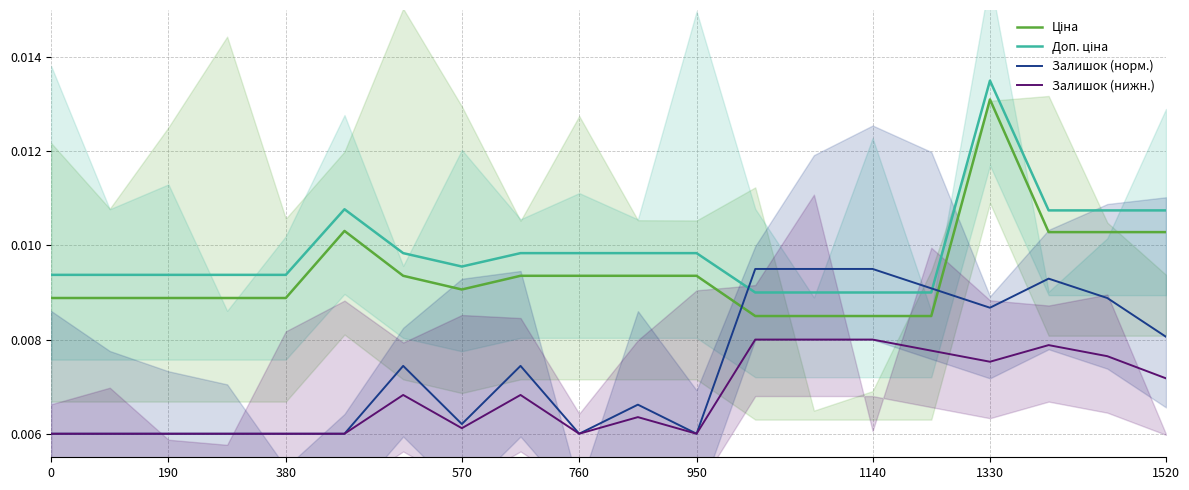

The Залишок (норм.) series shows 0.0 at 1330. True or false?

False